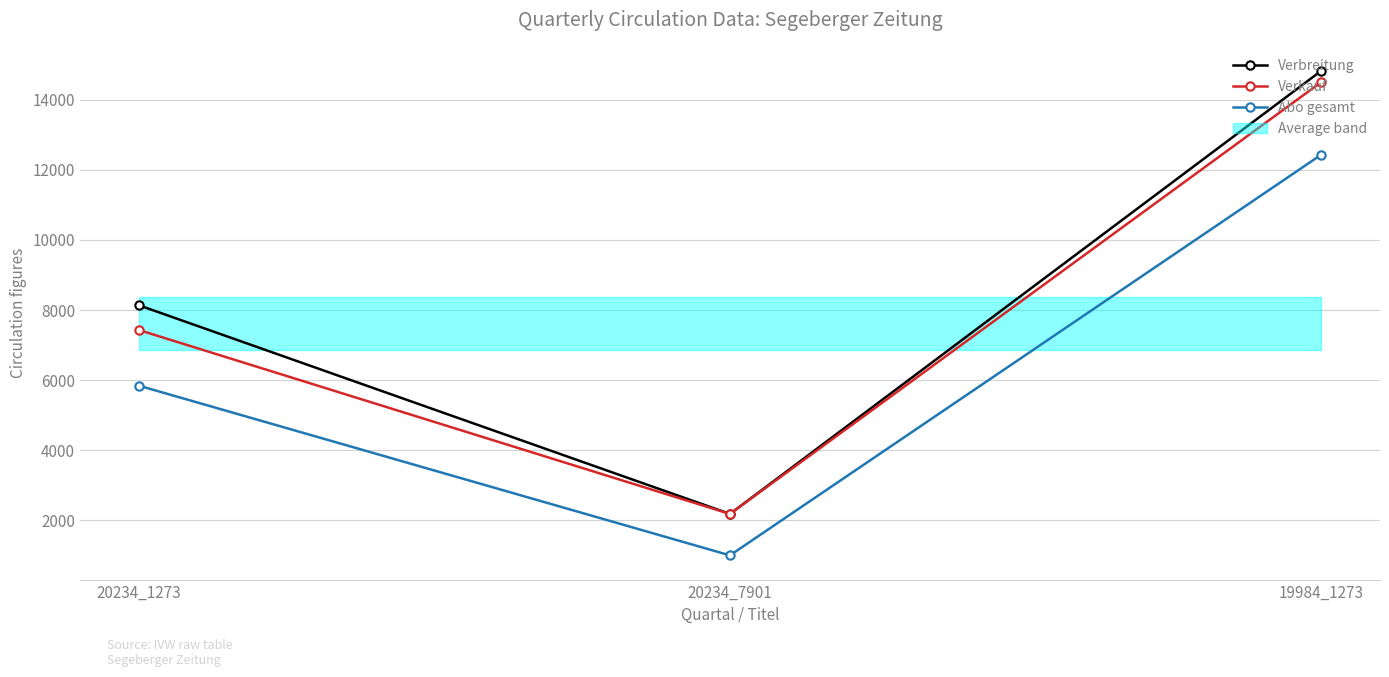

Does the chart display data point markers on the line(s)?

Yes